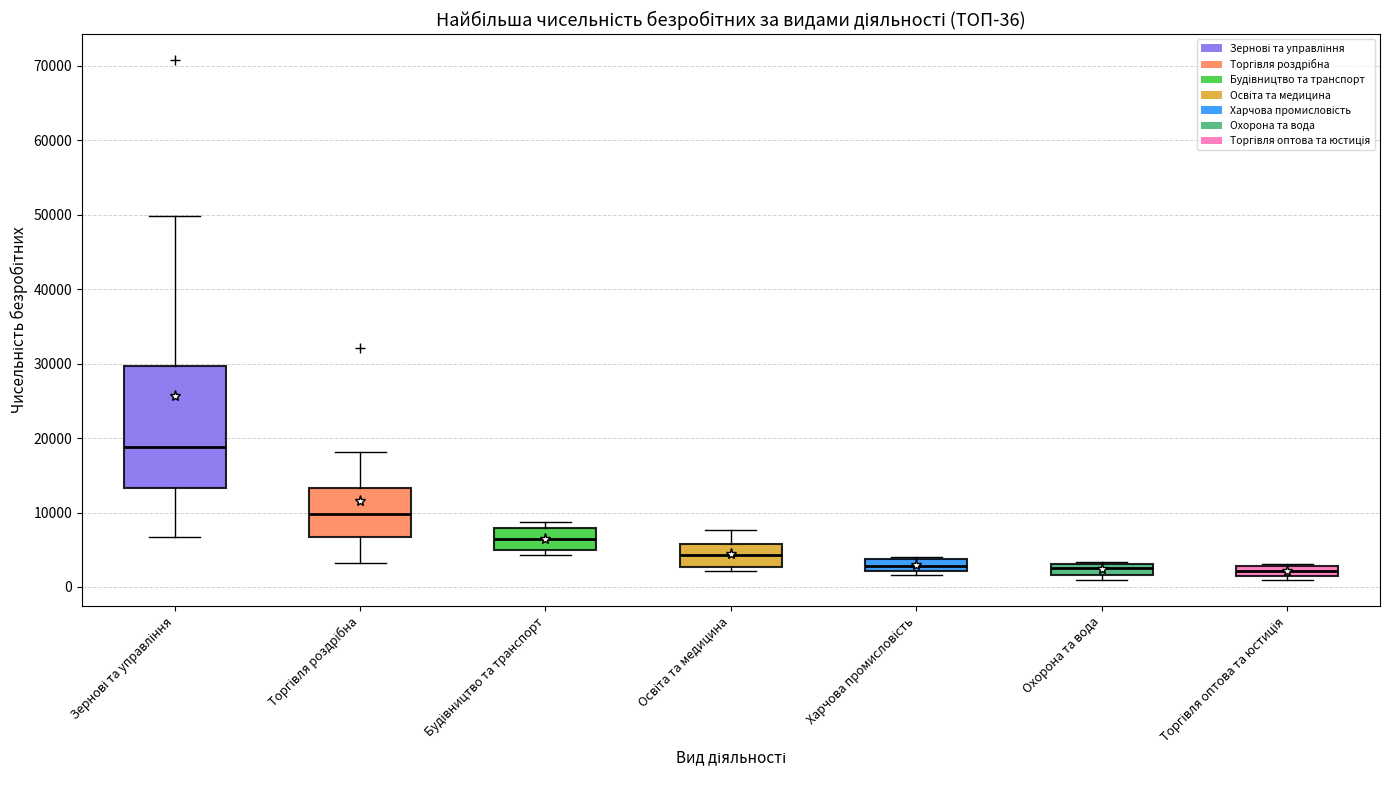

Comparing the boxes themselves (not the whiskers), which one is the tallest?

Зернові та управління